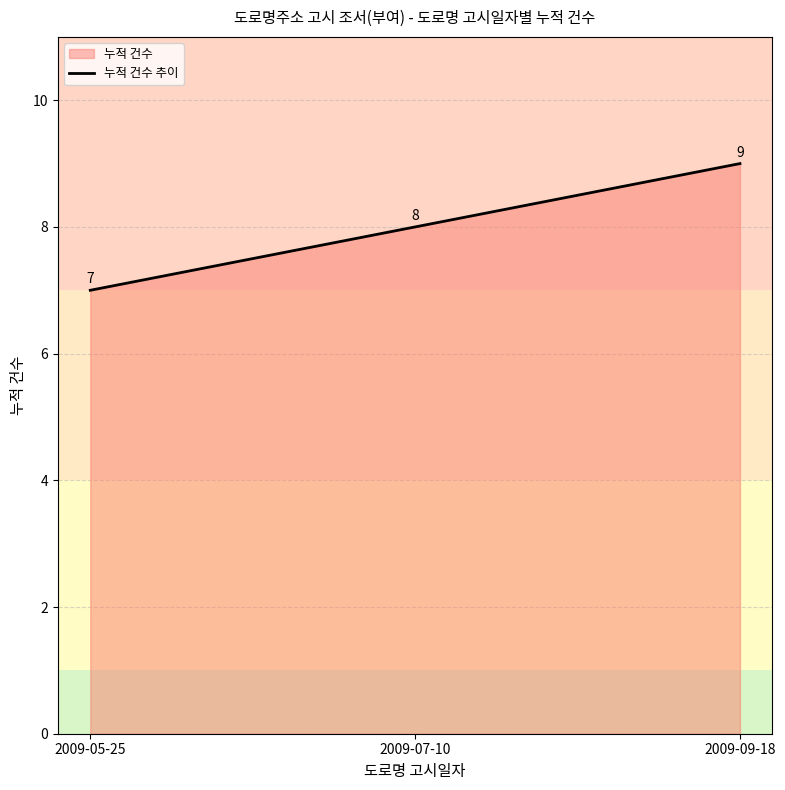

Approximately how many times larger is the value at 2009-05-25 compared to 2009-09-18?

0.8